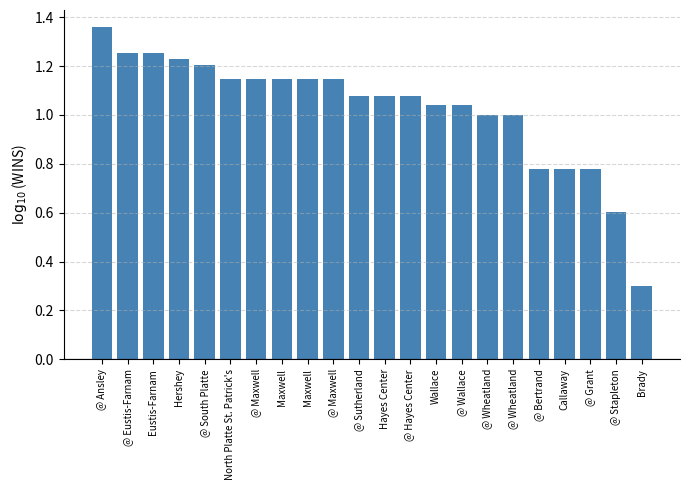

What is the ratio of the value at @ Wheatland to the value at @ Hayes Center?

0.9